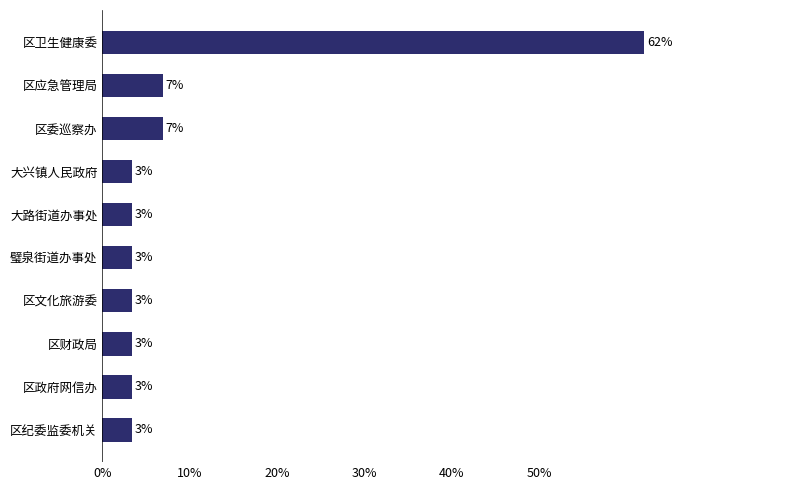

What is the difference between the maximum and minimum values?

58.6